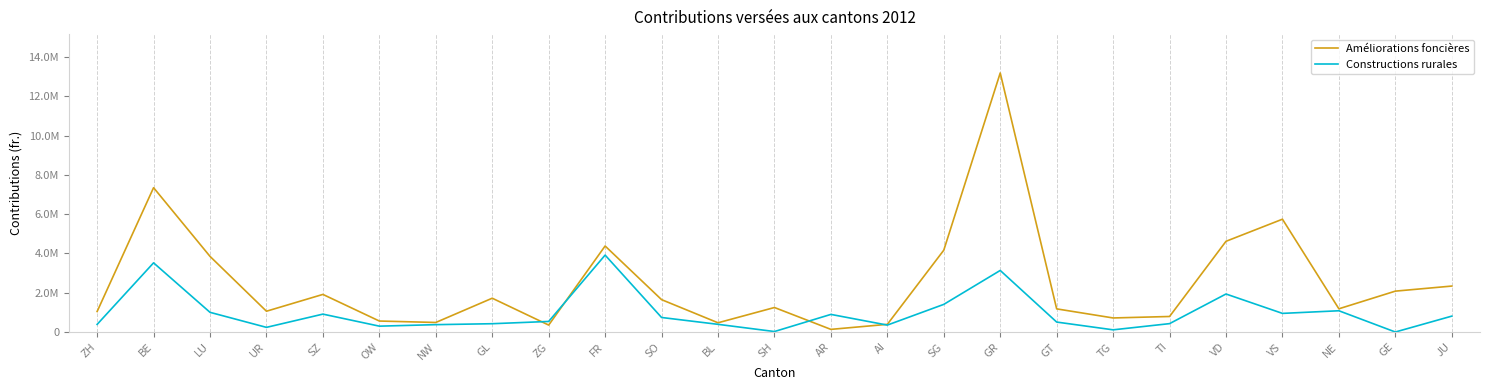

Is this an area chart (filled region under the line)?

No